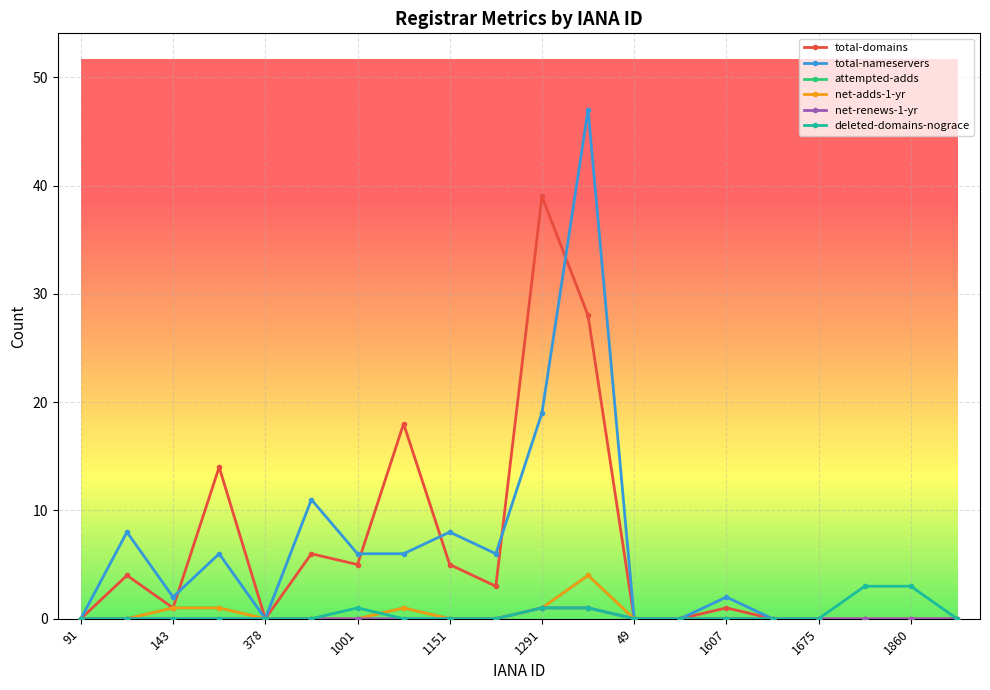

Which series has the largest range (max minus min)?

total-nameservers